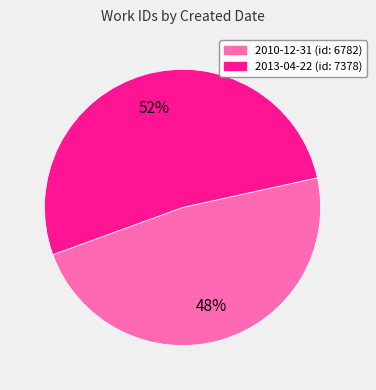

Is there a majority slice in this chart?

Yes